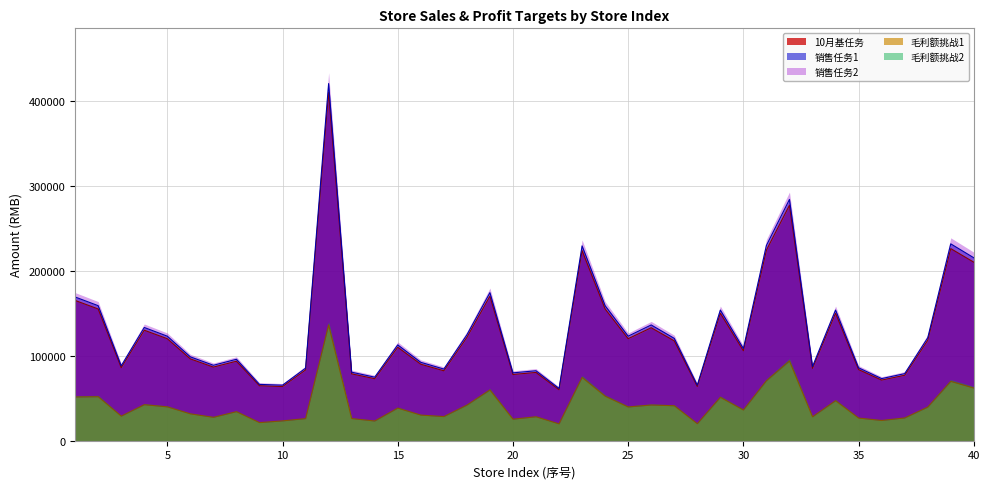

Between 7 and 37, which series saw the biggest shift?

销售任务1